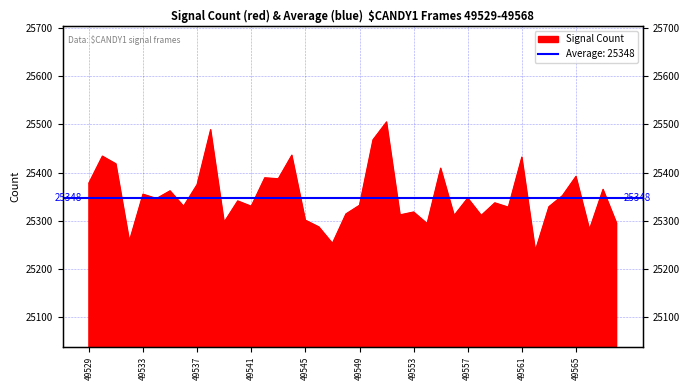

What is the smallest value displayed?

25238